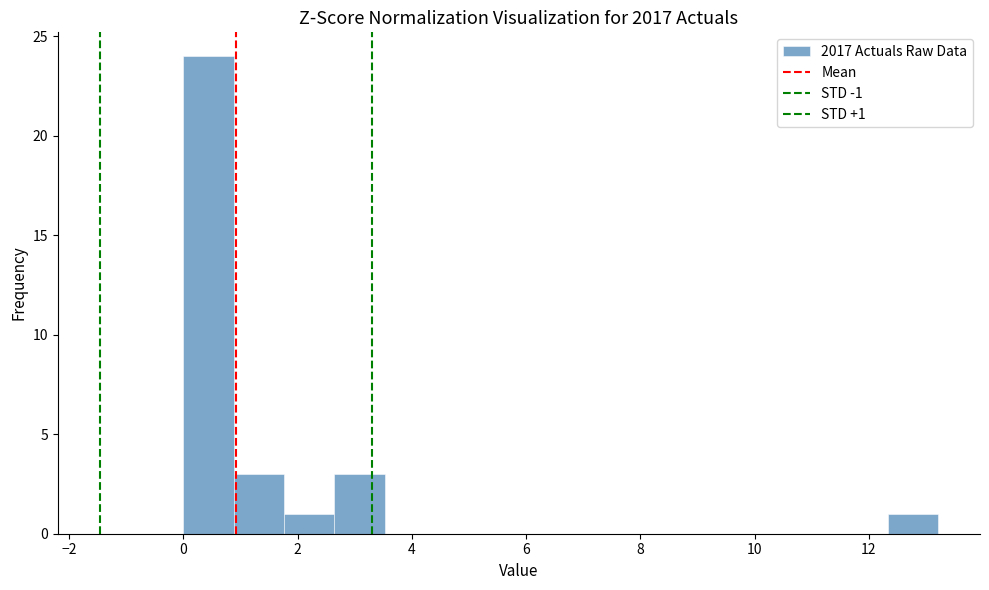

Over which range of the x-axis is the bar tallest?

0.0 to 0.8